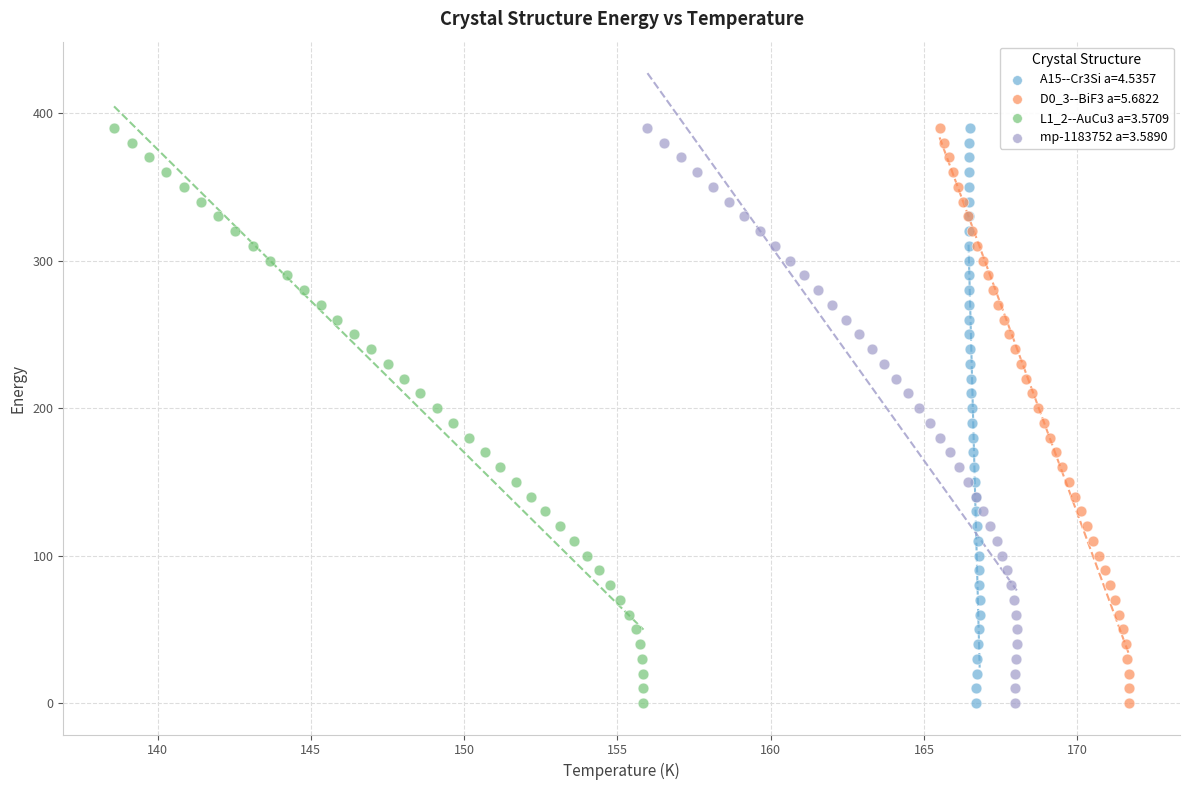

What are all the series names shown in the legend?

A15--Cr3Si a=4.5357, D0_3--BiF3 a=5.6822, L1_2--AuCu3 a=3.5709, mp-1183752 a=3.5890